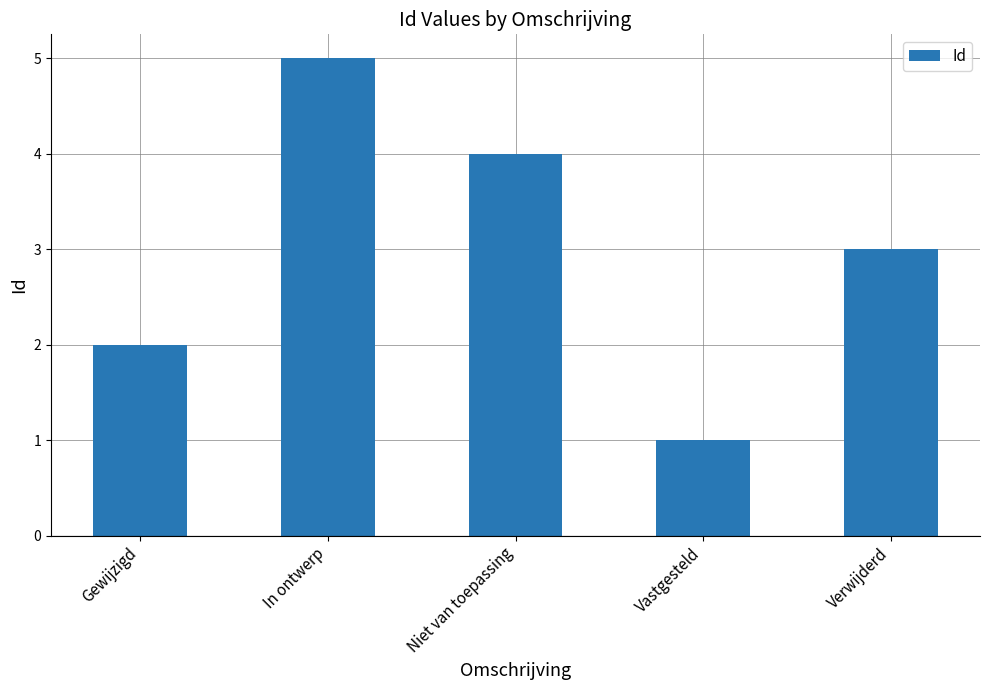

The value at Verwijderd is 3. True or false?

True